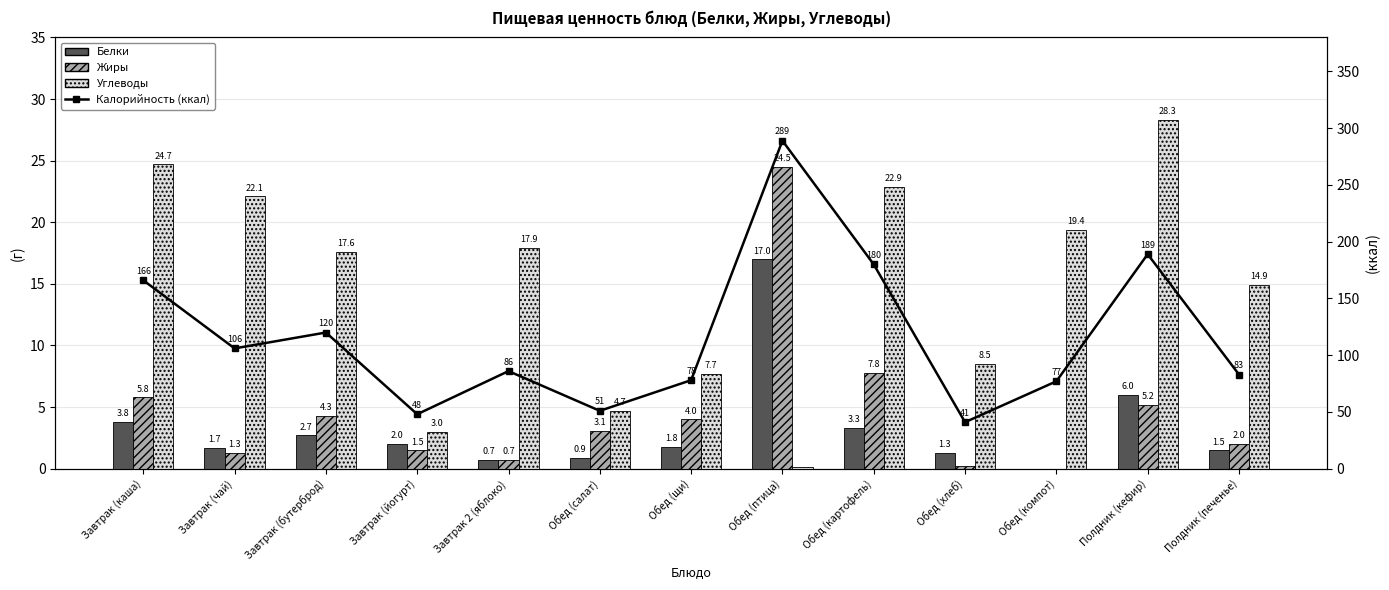

What is the maximum value shown in the chart?

289.0